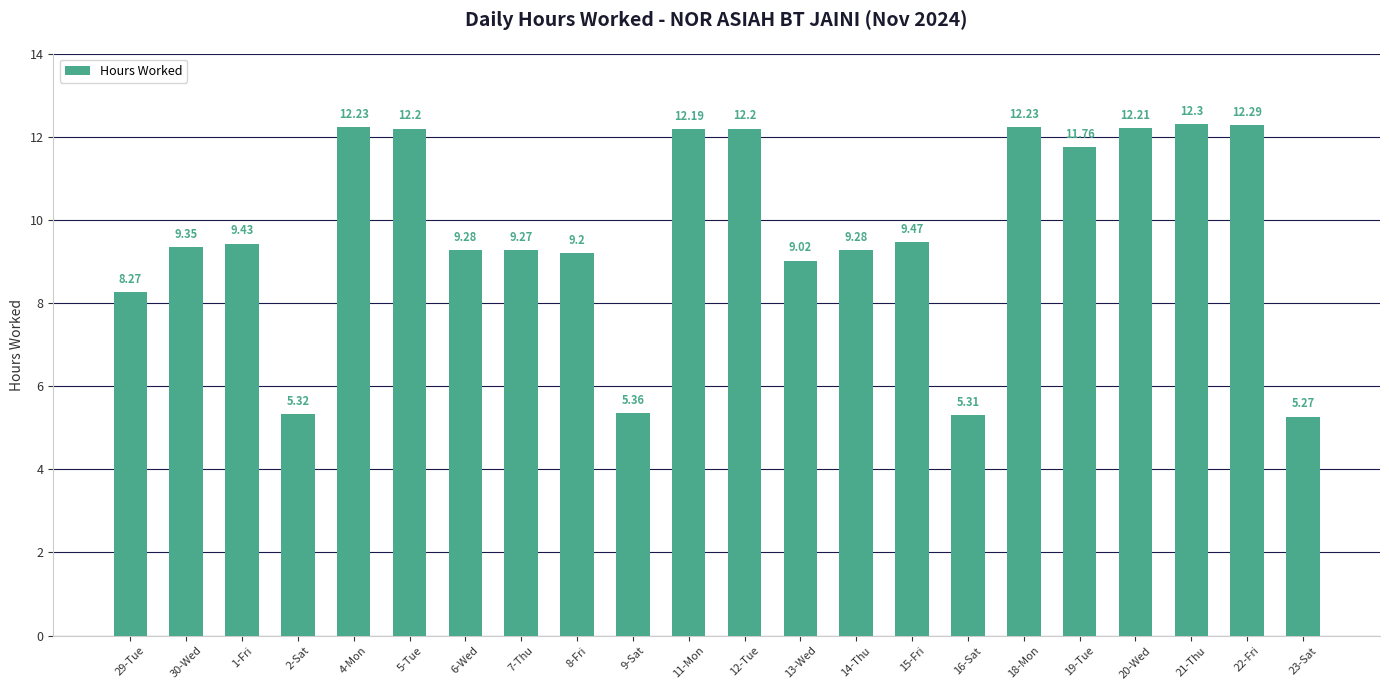

Count the number of values greater than 9.

17